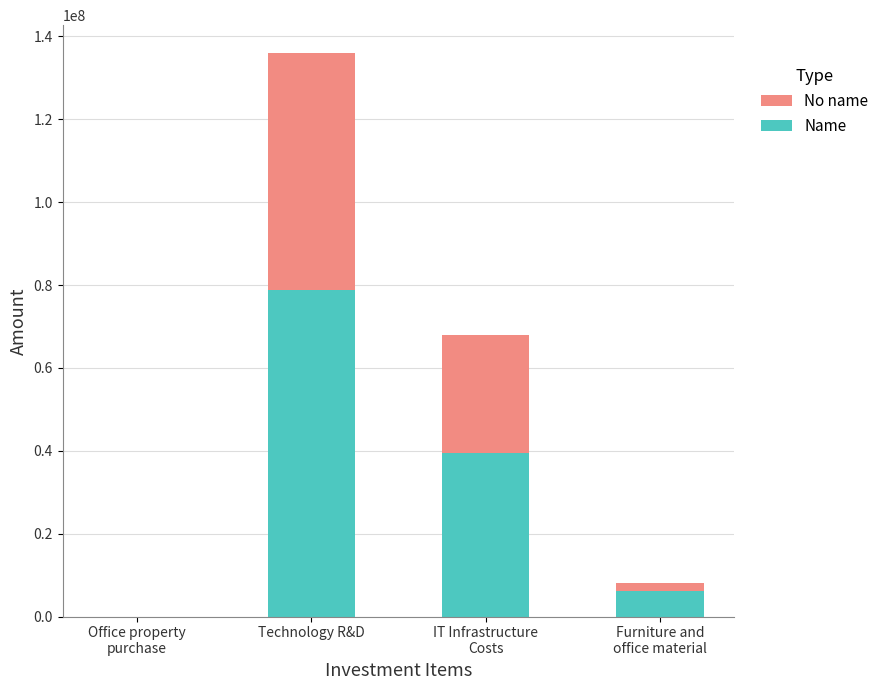

At which category is the sum across all series the highest?

Technology R&D